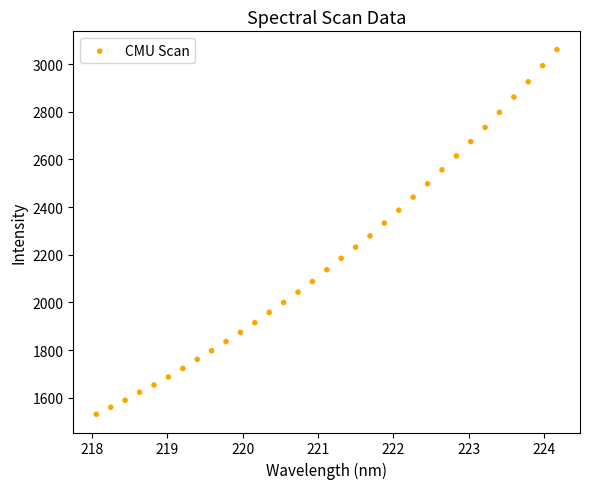

What is the range of Y values (max minus min)?

1530.4